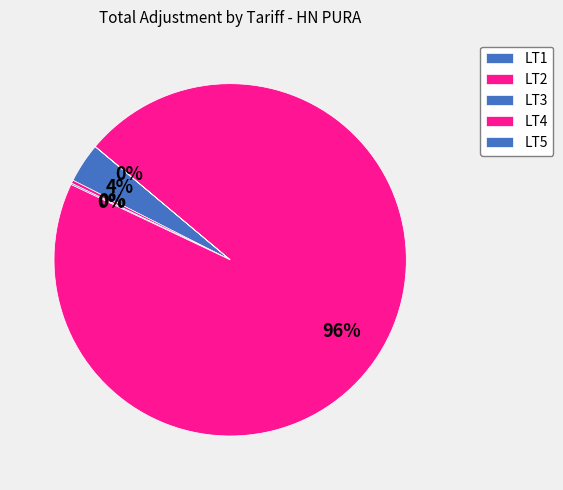

Which slice is the smallest?

LT5